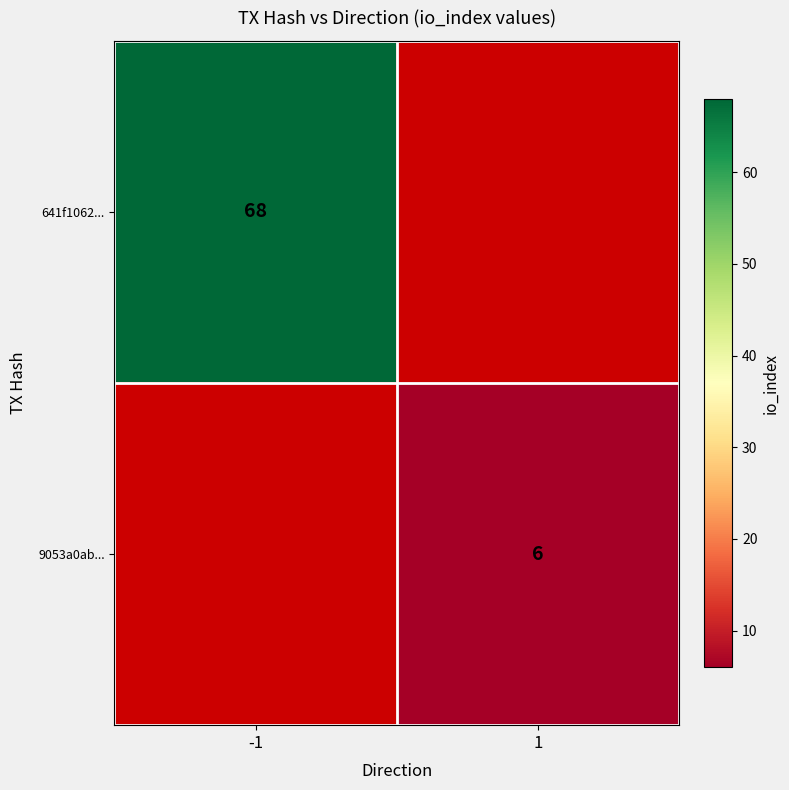

The 641f1062... series shows 114 at -1. True or false?

False